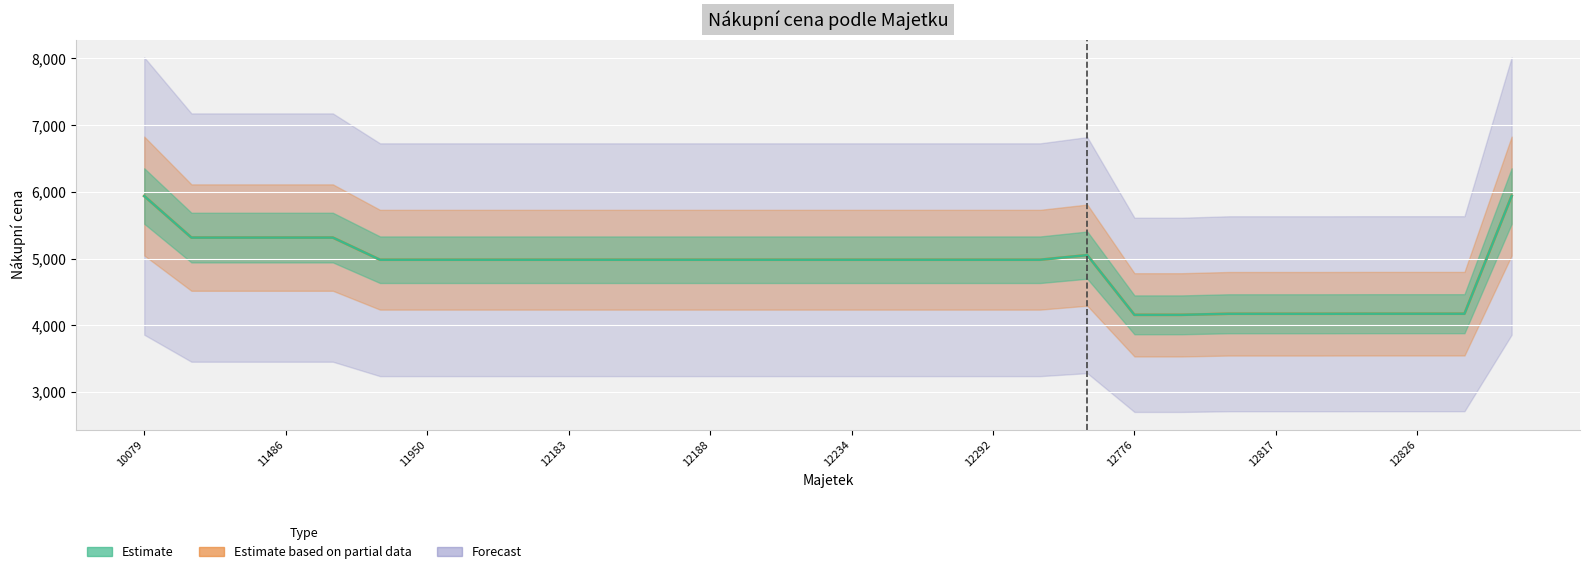

At which label is the value closest to 5048?

12321